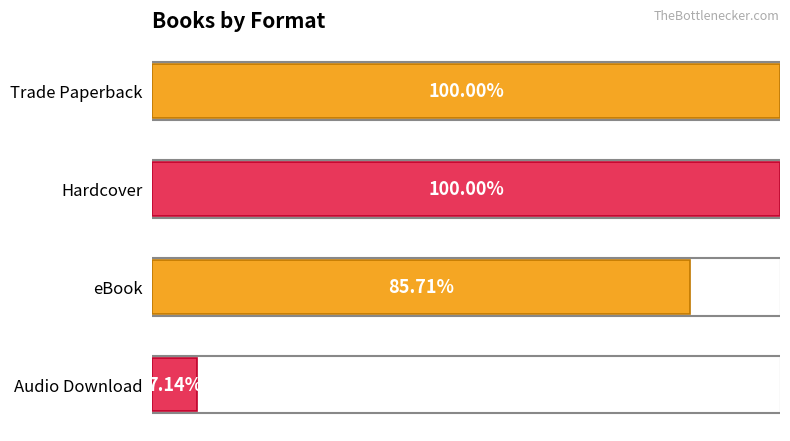

How many categories are shown in the chart?

4